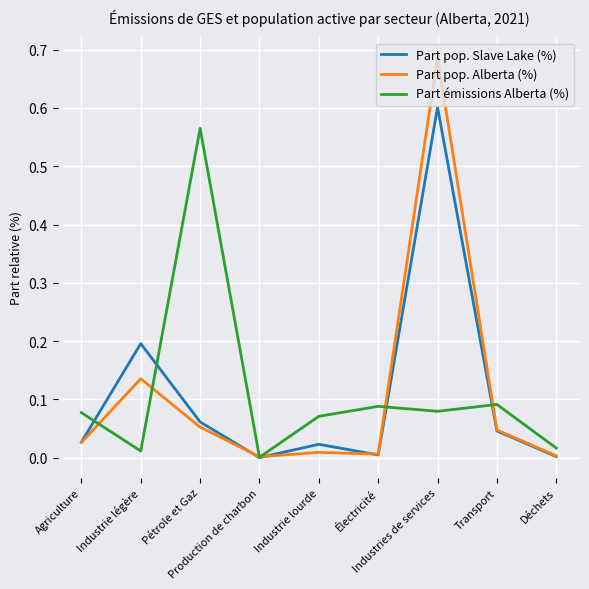

Which series has the widest spread of values?

Part pop. Alberta (%)